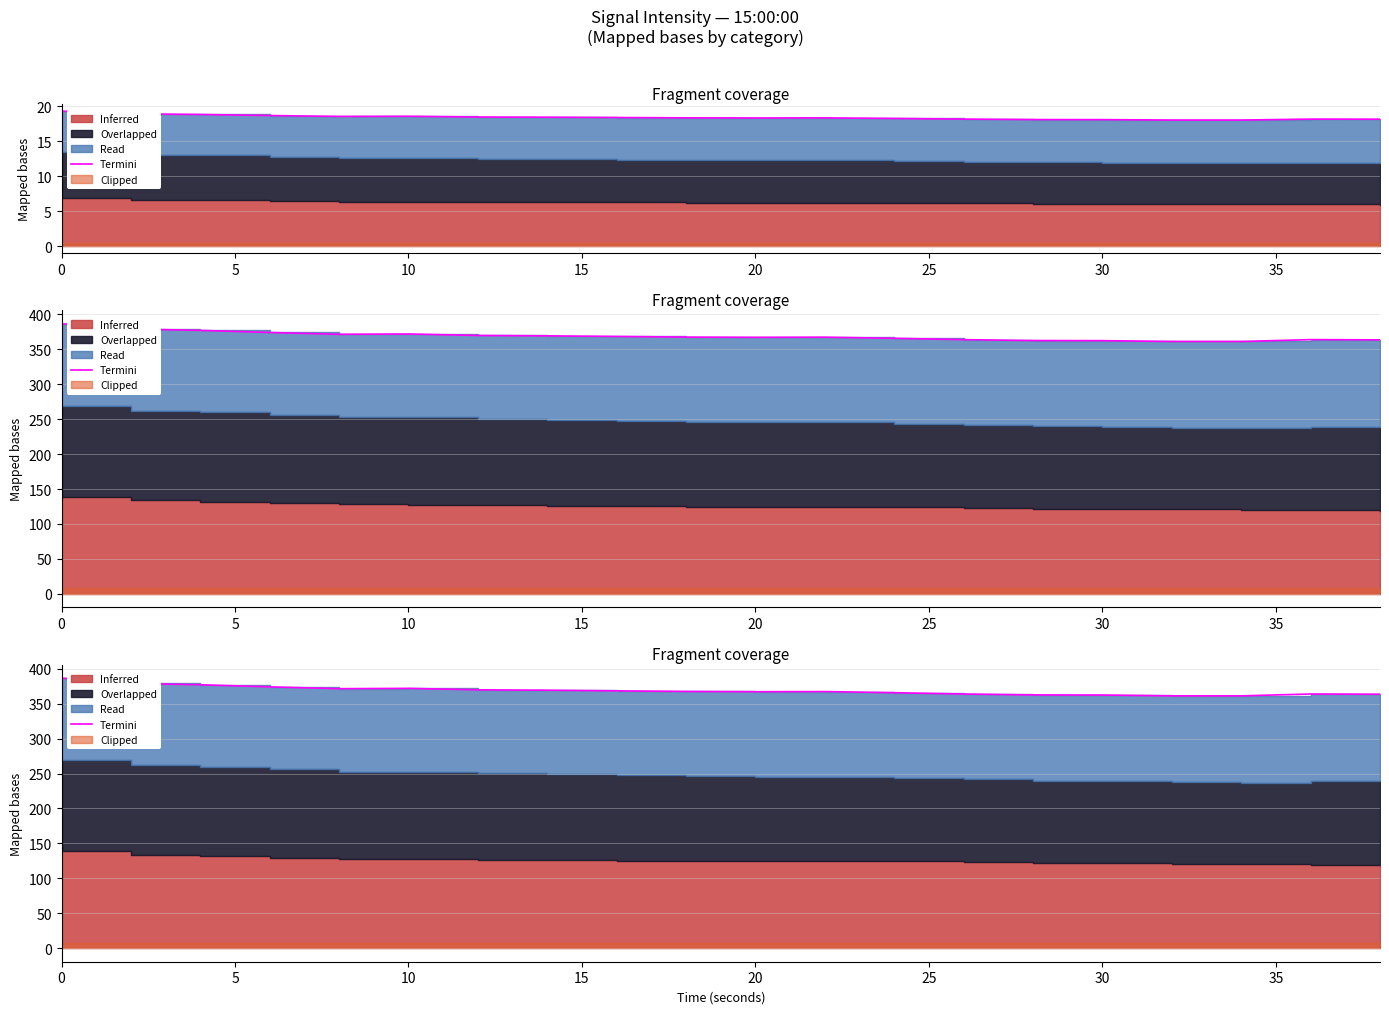

What is the difference between the second highest and minimum values?

17.8